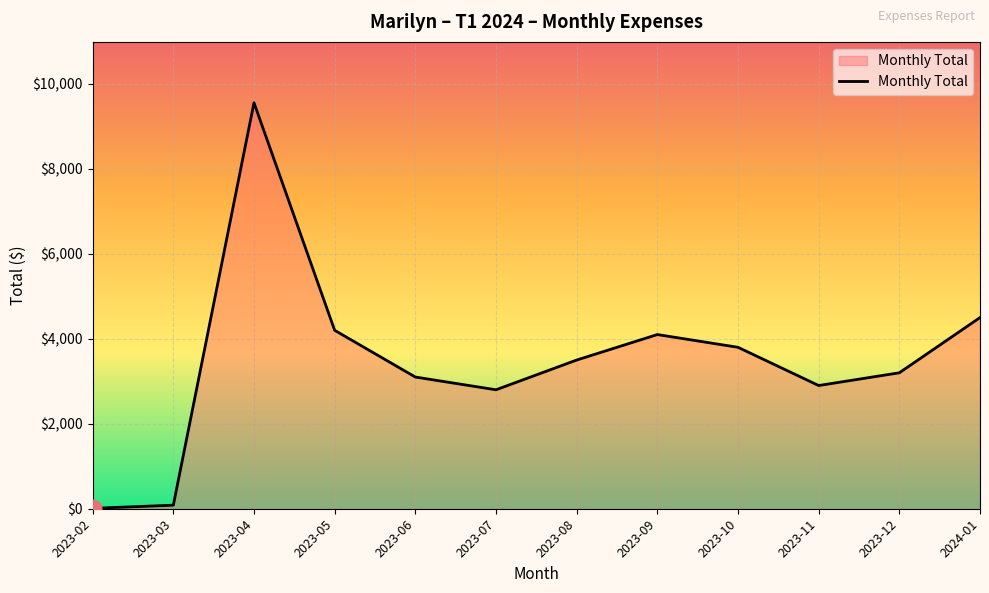

What is the average value?

3479.1